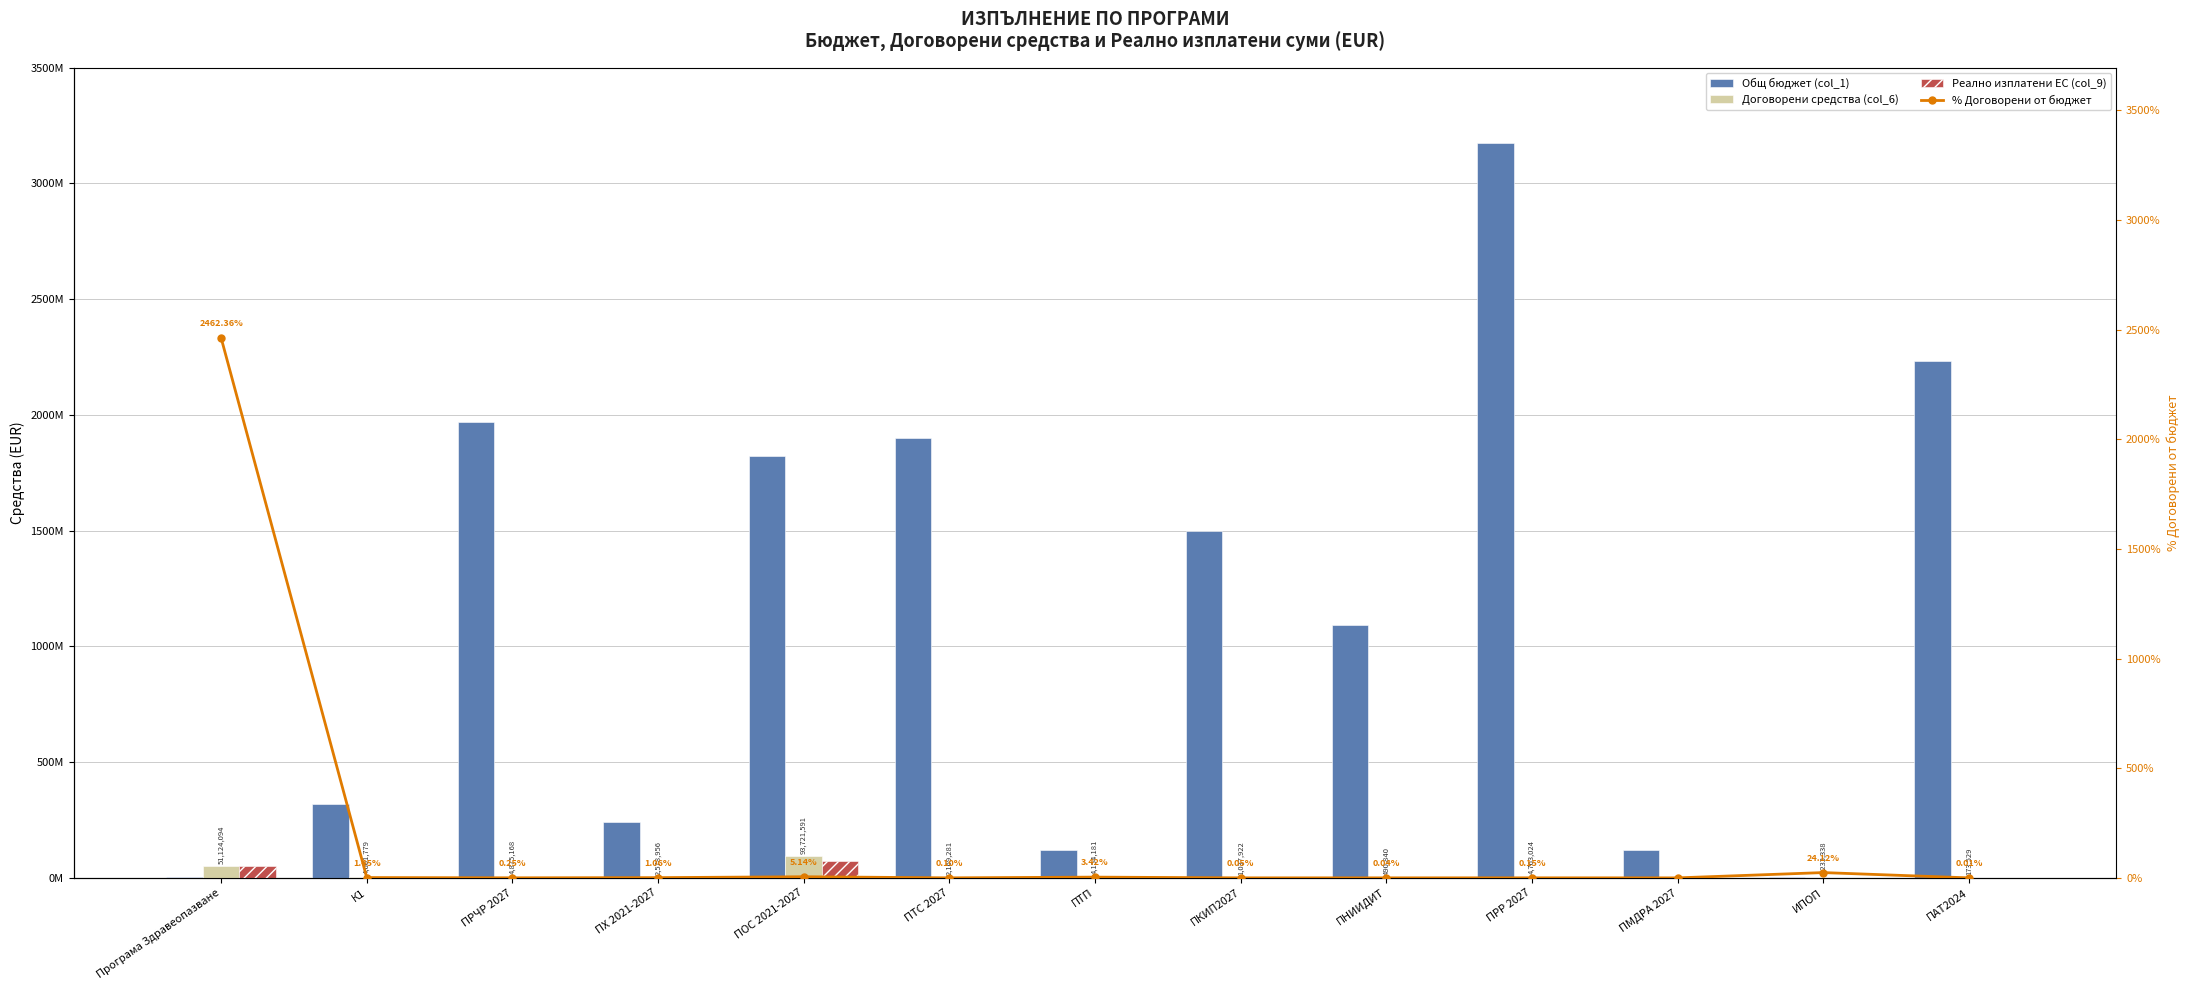

What are all the series names shown in the legend?

Общ бюджет (col_1), Договорени средства (col_6), Реално изплатени ЕС (col_9), % Договорени от бюджет